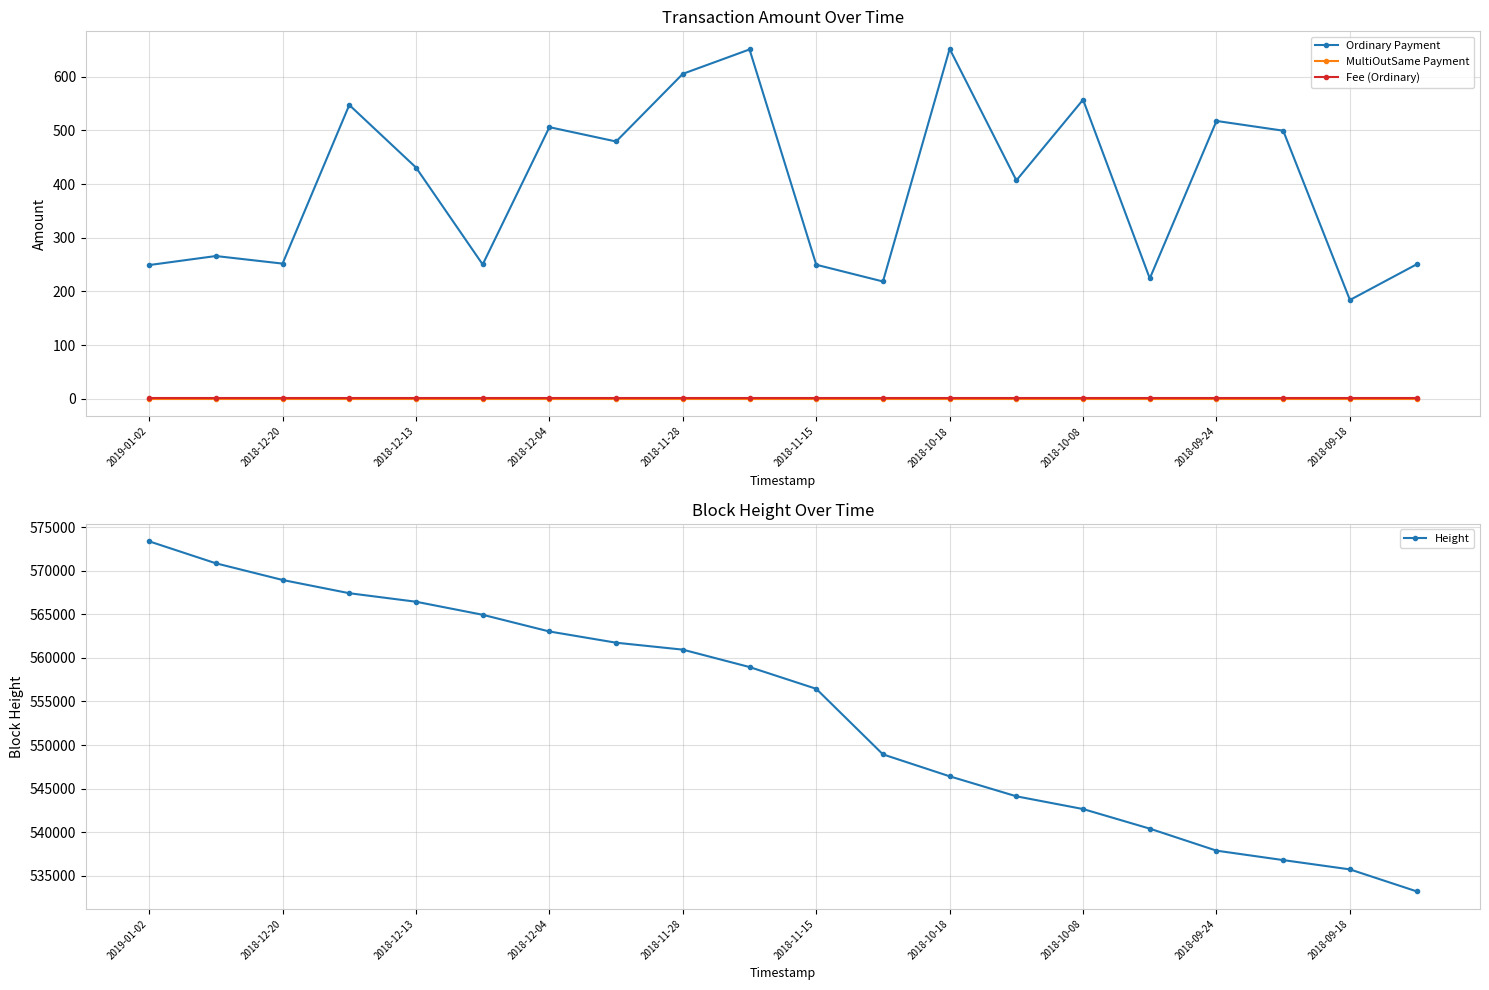

Rank the series by their maximum value, from lowest to highest.

MultiOutSame Payment, Fee (Ordinary), Ordinary Payment, Height